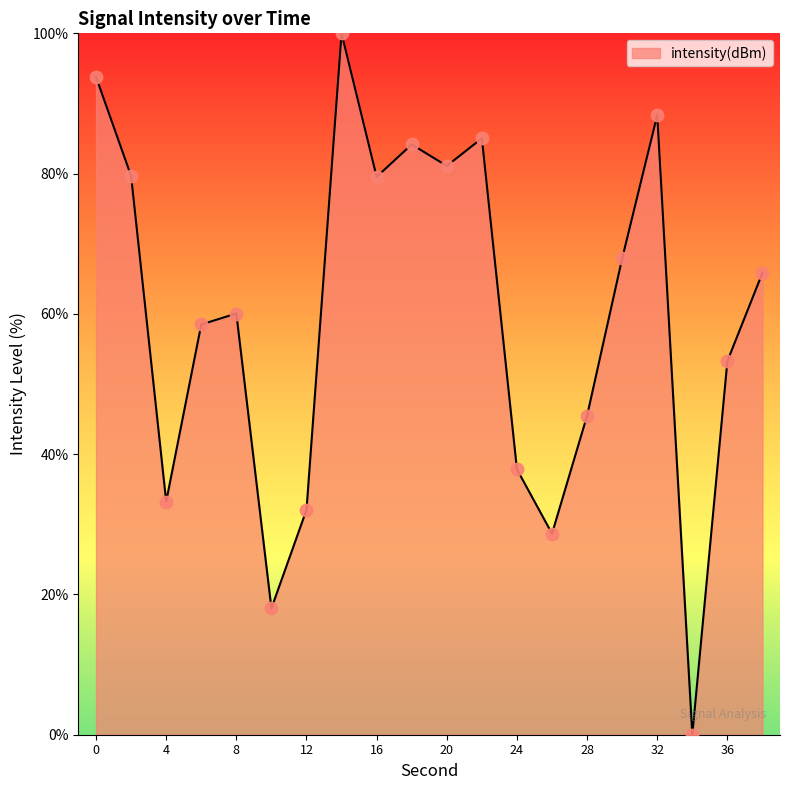

What is the difference between the maximum and minimum values?

100.0